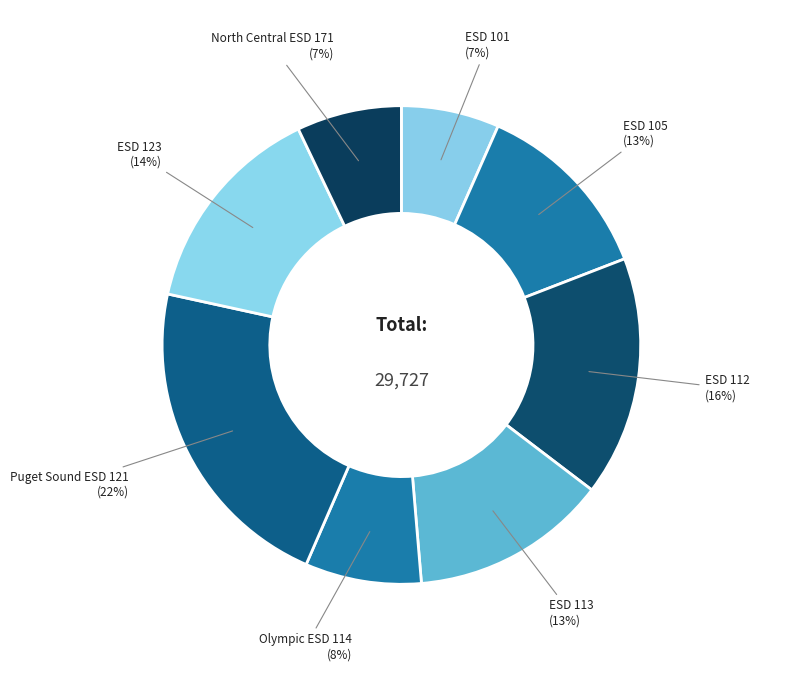

Is there a majority slice in this chart?

No